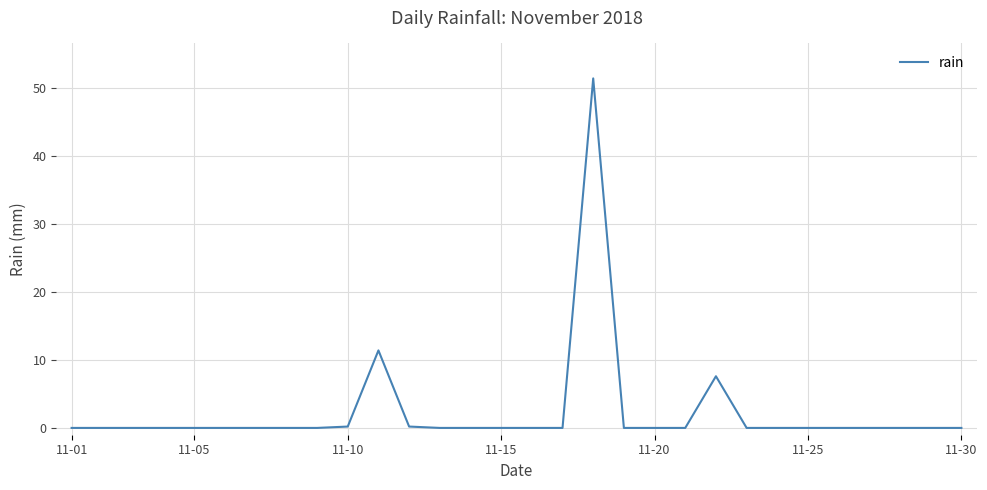

What is the greatest value displayed?

51.4